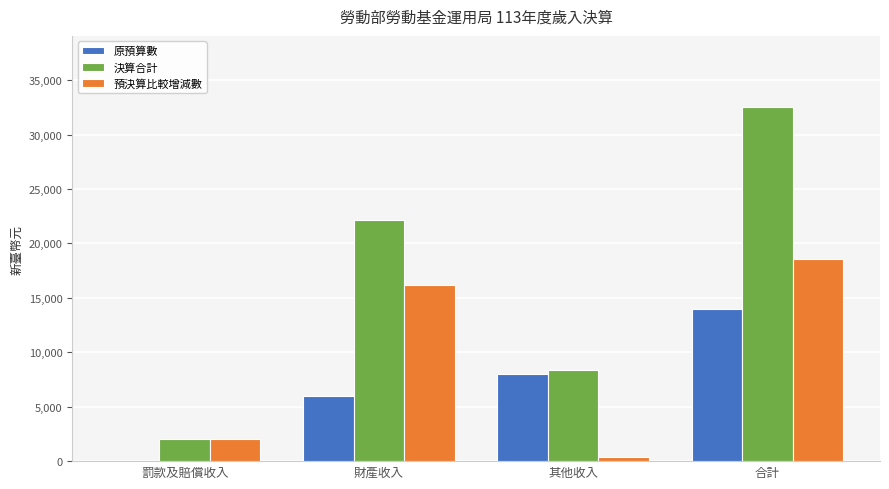

Reading left to right, extract all data points from this chart.

原預算數: 罰款及賠償收入=0	財產收入=6000	其他收入=8000	合計=14000
決算合計: 罰款及賠償收入=2000	財產收入=22159	其他收入=8400	合計=32559
預決算比較增減數: 罰款及賠償收入=2000	財產收入=16159	其他收入=400	合計=18559